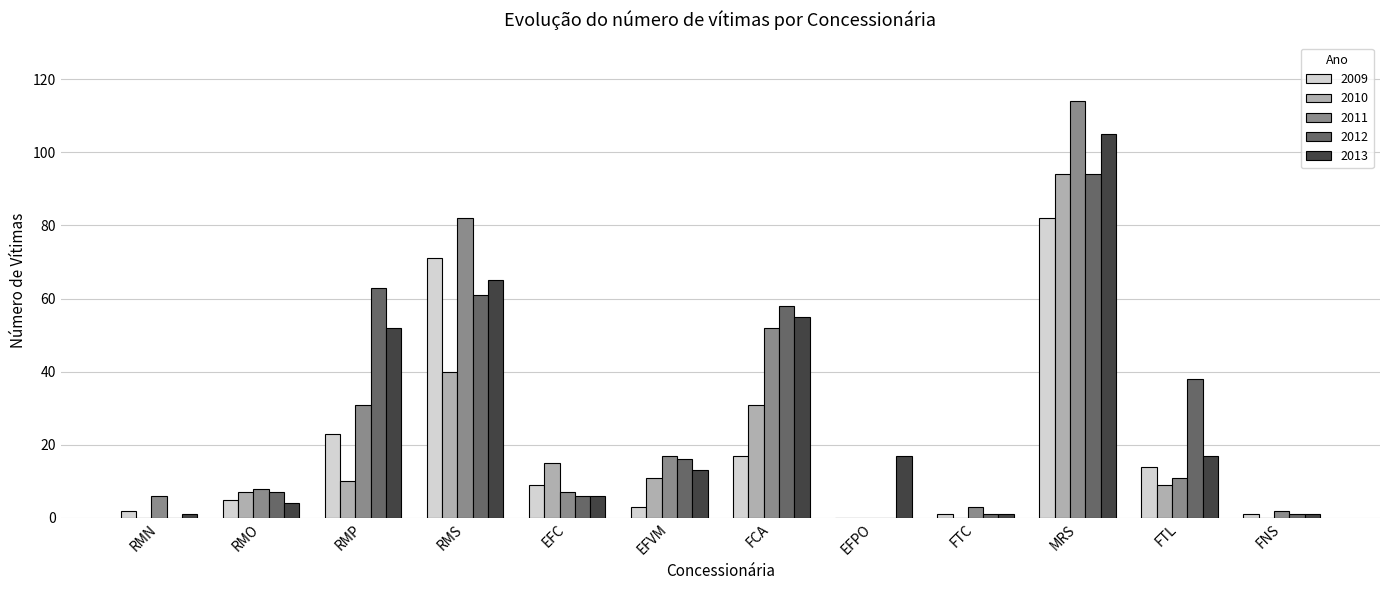

How many data points does each series have?

12